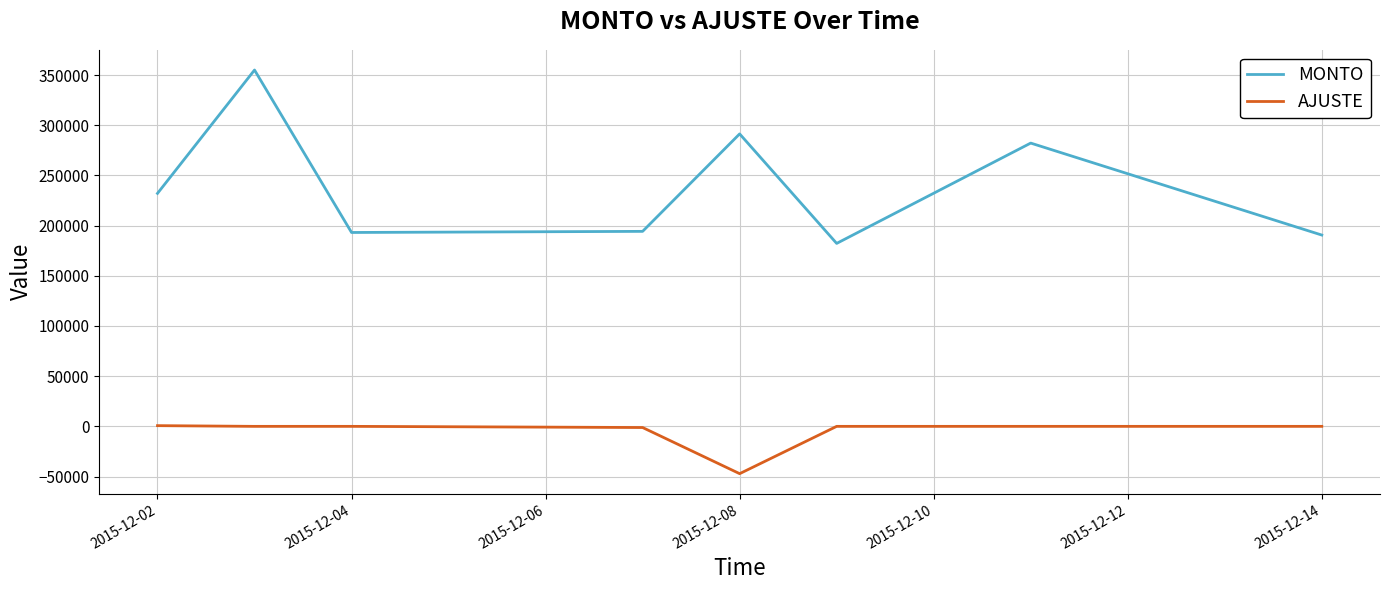

Which series has the largest total across all categories?

MONTO